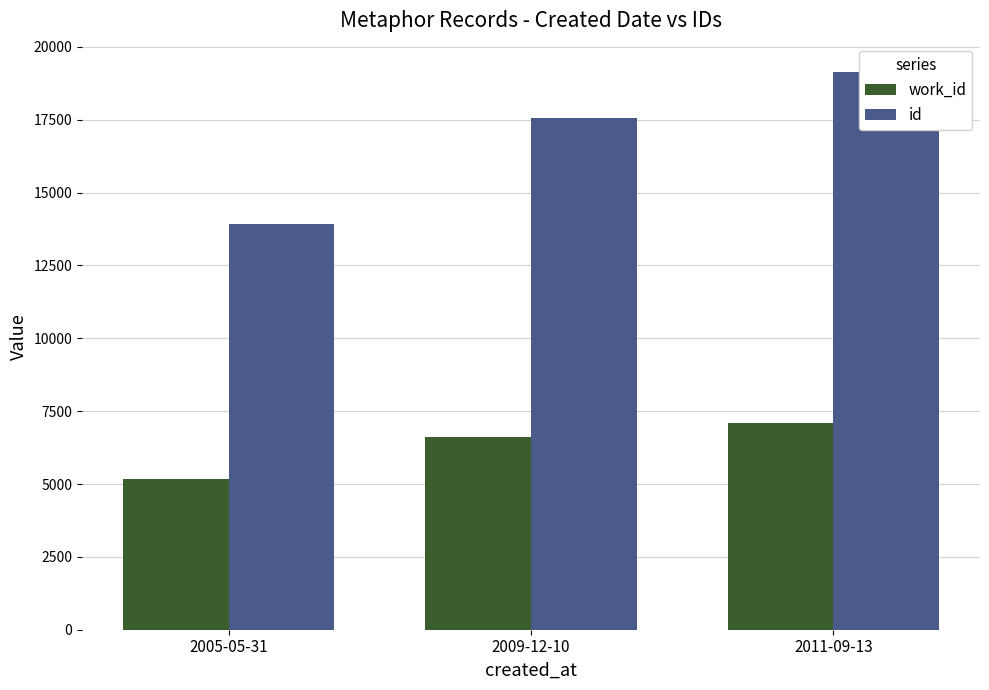

At which label does work_id first exceed 6626?

2011-09-13